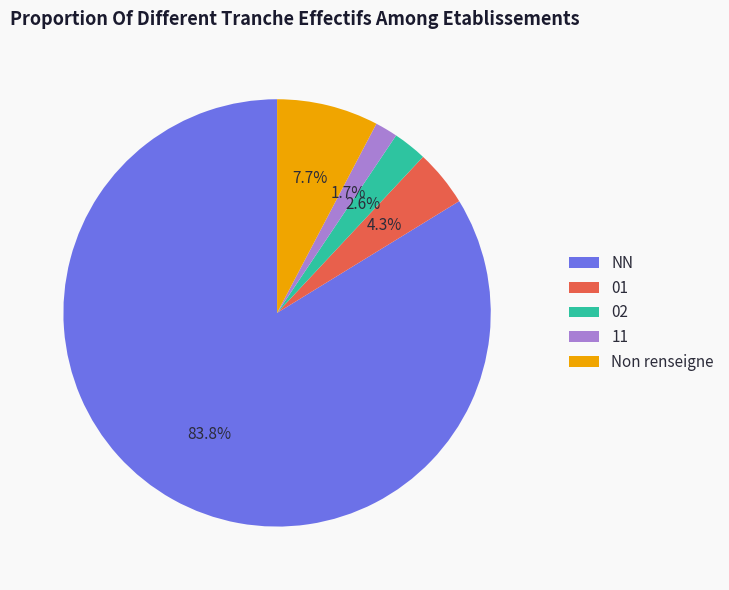

What is the smallest slice in the pie chart?

11